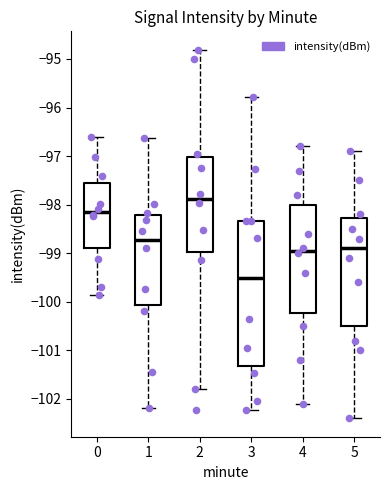

Reading left to right, read every box against the y-axis: the position of its median line, the range the box covers, and the ends of its whiskers. The values are not printed on the chart, so give them approximately, as read against the axis.

0: median -98.2, box -98.9 to -97.6, whiskers -99.9 to -96.6
1: median -98.7, box -100.1 to -98.2, whiskers -102.2 to -96.6
2: median -97.9, box -99.0 to -97.0, whiskers -101.8 to -94.8
3: median -99.5, box -101.3 to -98.3, whiskers -102.2 to -95.8
4: median -98.9, box -100.2 to -98.0, whiskers -102.1 to -96.8
5: median -98.9, box -100.5 to -98.3, whiskers -102.4 to -96.9